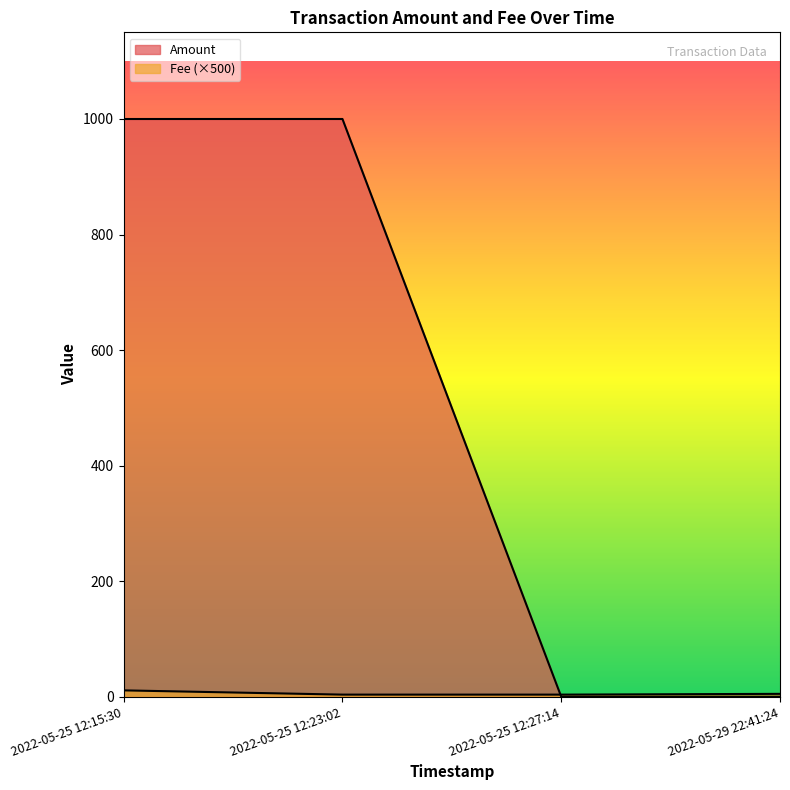

Reading left to right, list all the values displayed in this chart.

Amount: 2022-05-25 12:15:30=1000.0	2022-05-25 12:23:02=1000.0	2022-05-25 12:27:14=0.0	2022-05-29 22:41:24=0.0
Fee: 2022-05-25 12:15:30=11.0	2022-05-25 12:23:02=3.7	2022-05-25 12:27:14=3.7	2022-05-29 22:41:24=5.0